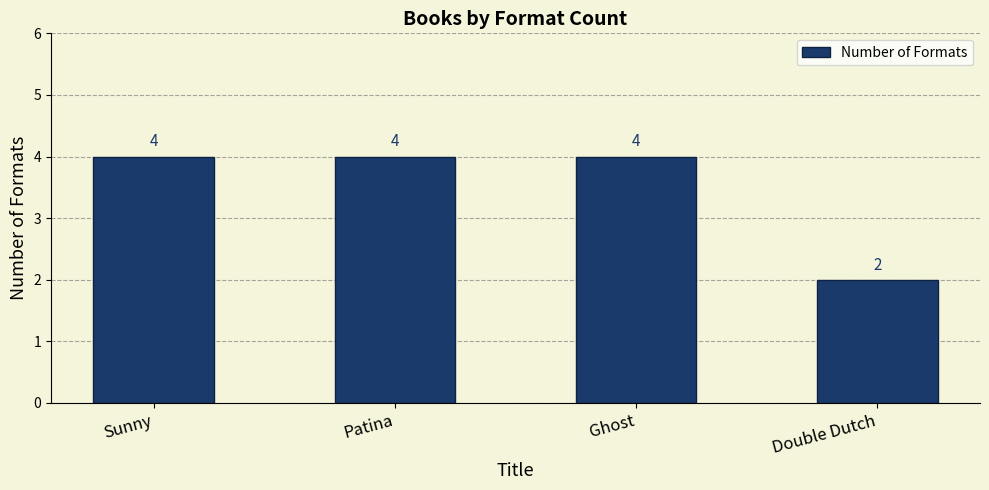

The chart shows a value of 4 at Sunny. True or false?

True